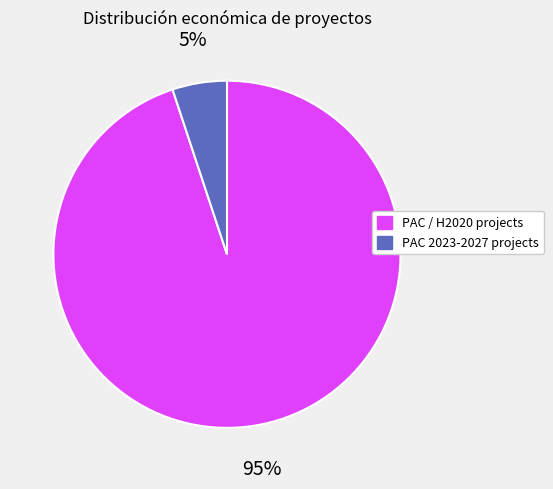

To the nearest percent, what is the average slice percentage?

50%